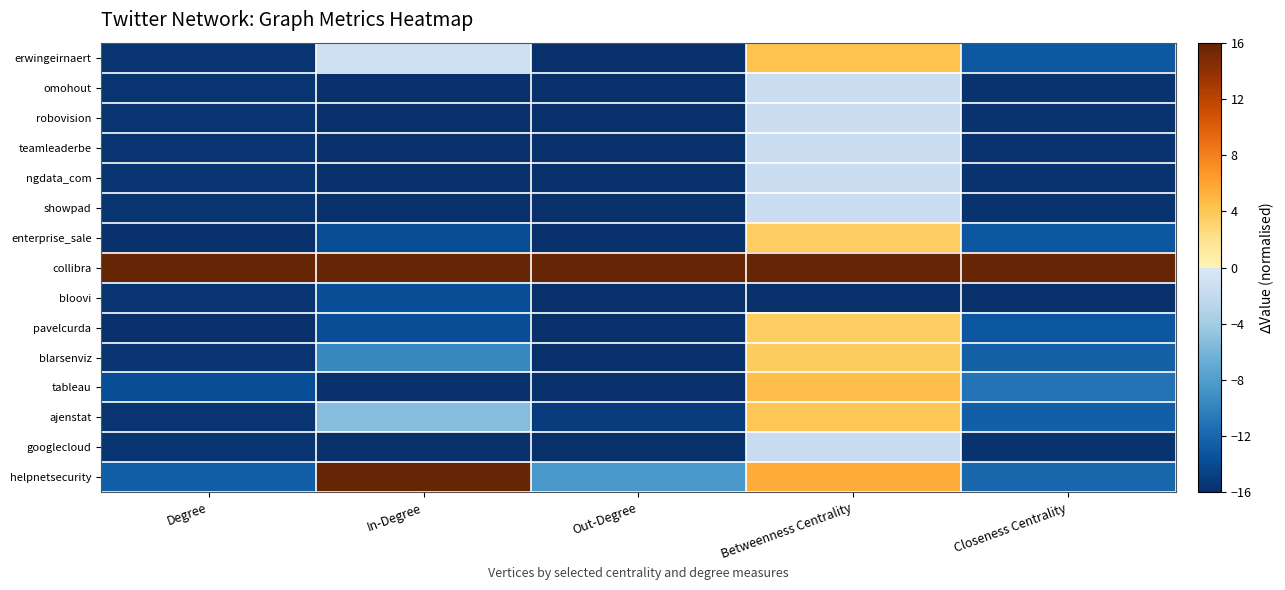

At which category does the chart reach its peak across all series?

Degree